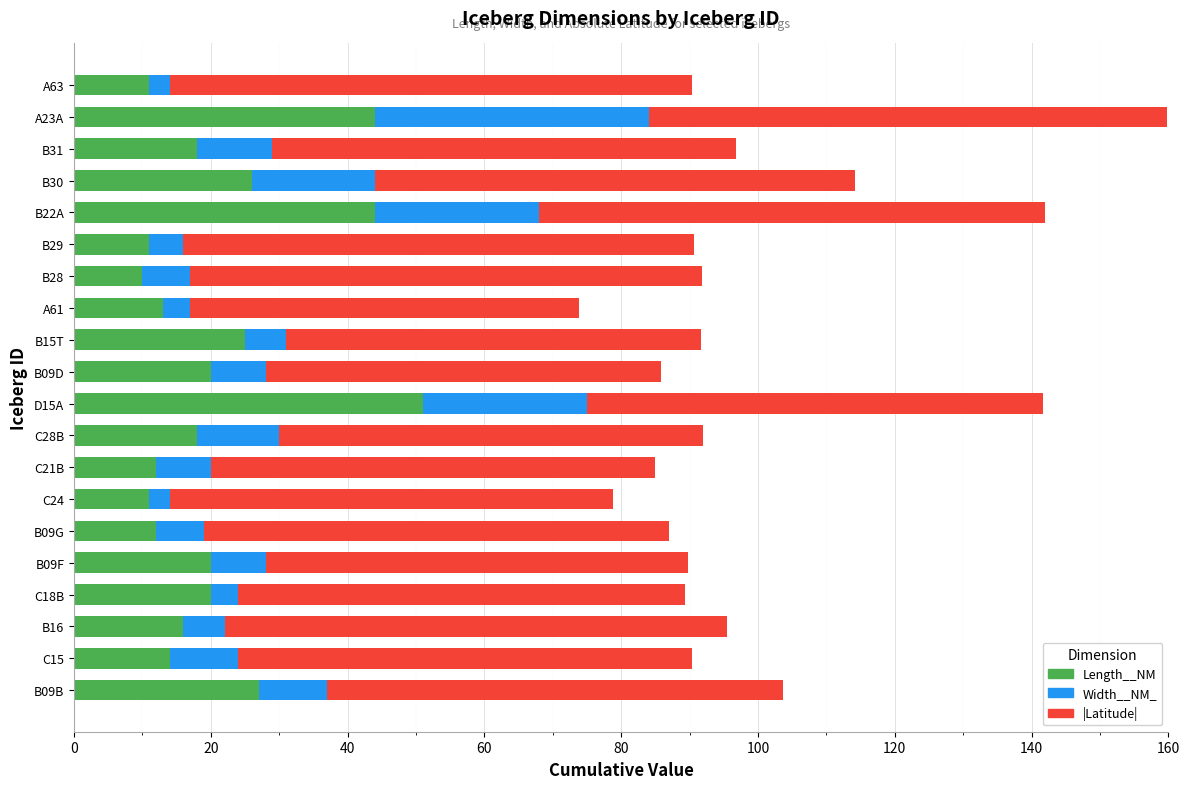

What is the difference between the maximum and second lowest values in the Length__NM series?

40.0